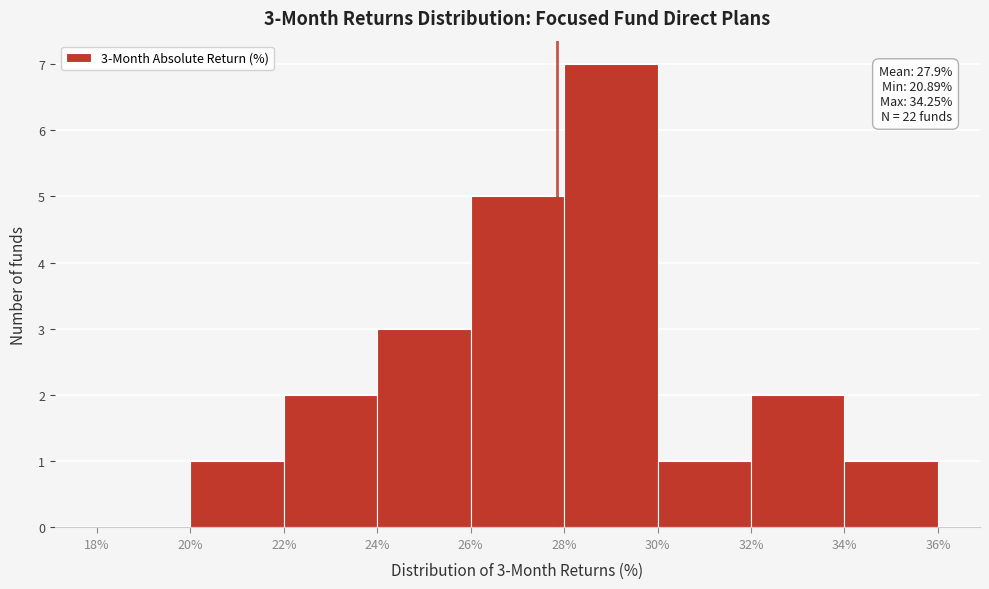

Over which range of the x-axis is the bar tallest?

28% to 30%